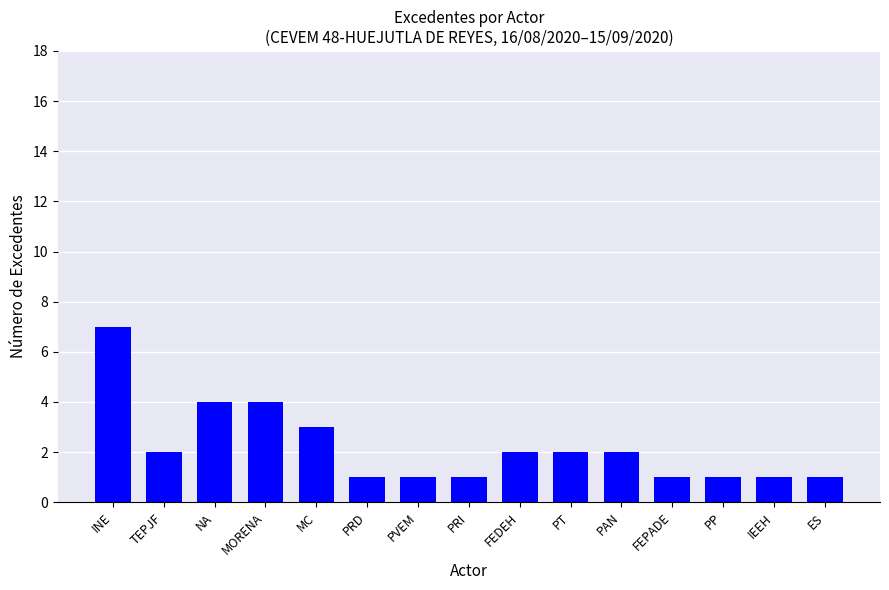

What position from the left is TEPJF?

2